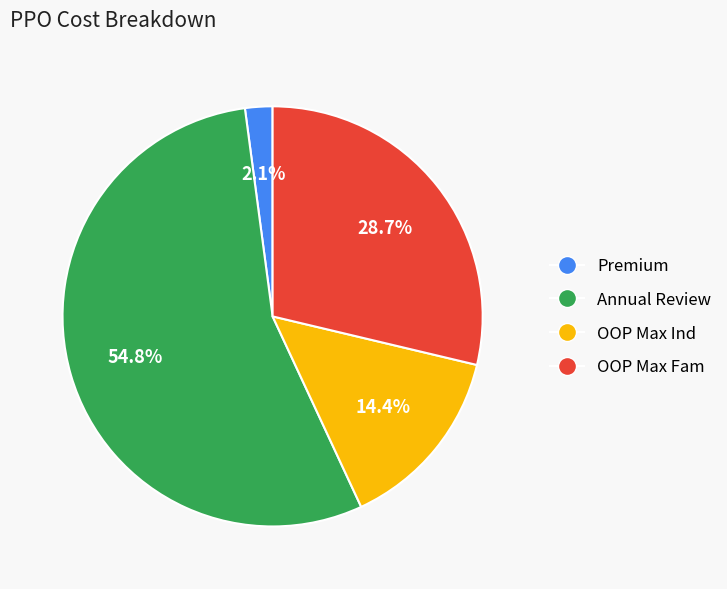

The OOP Max Ind slice represents 14% of the pie. True or false?

True